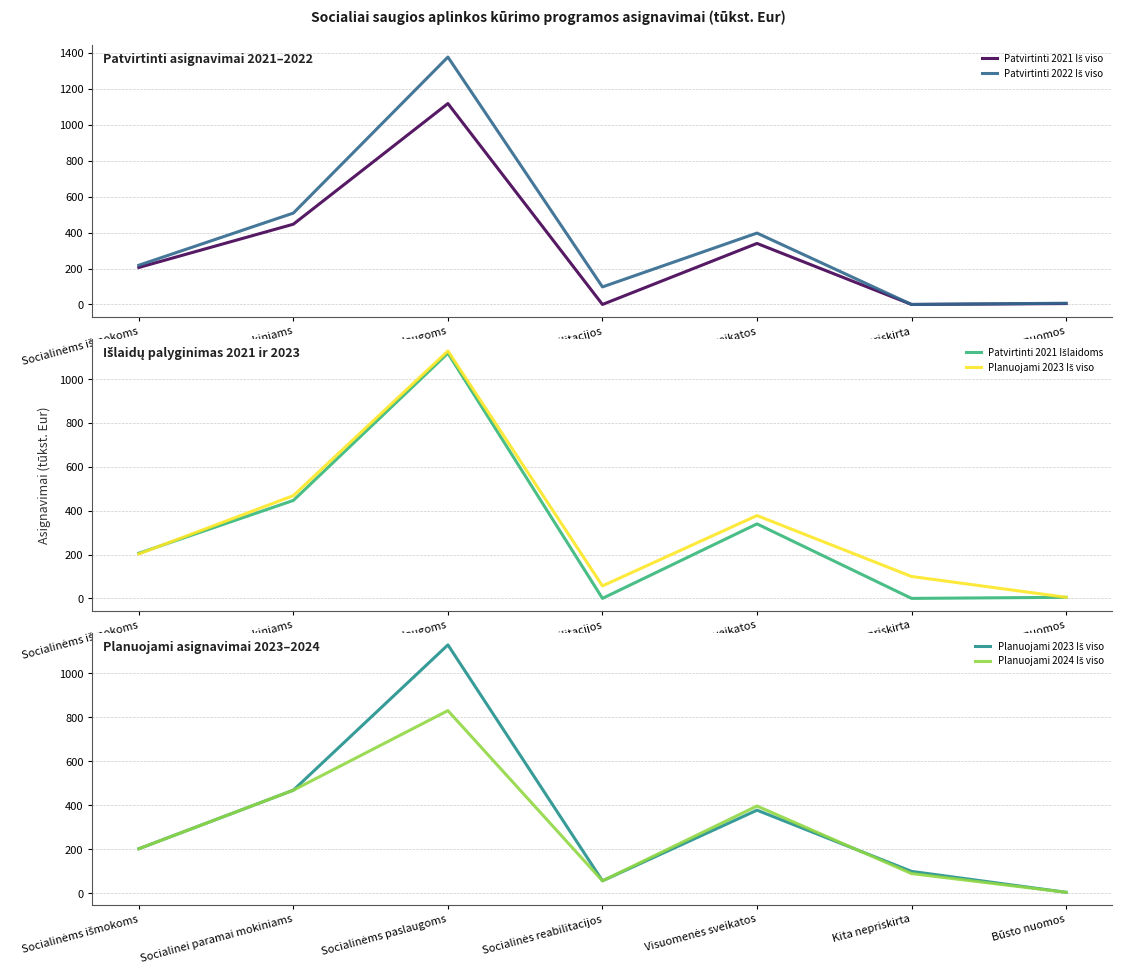

Between which two adjacent categories do Patvirtinti 2021 Išlaidoms and Planuojami 2023 Iš viso first intersect?

Socialinėms išmokoms and Socialinei paramai mokiniams